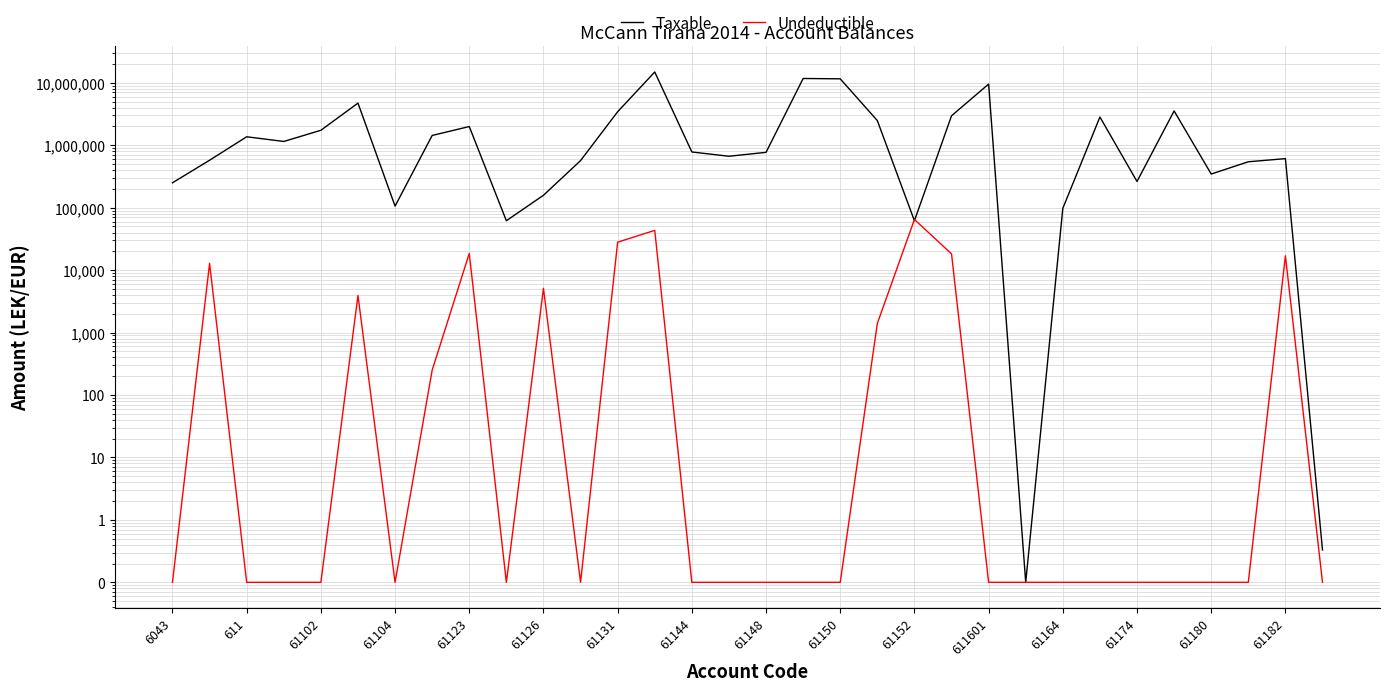

How many data points does each series have?

32